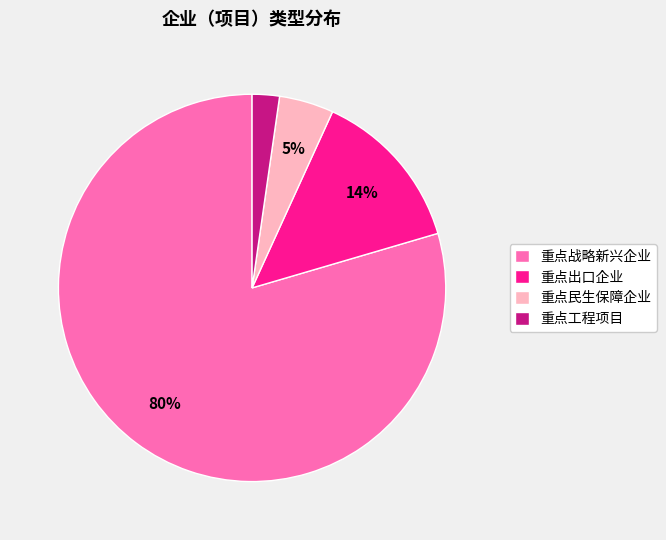

Count the number of slices in the pie.

4